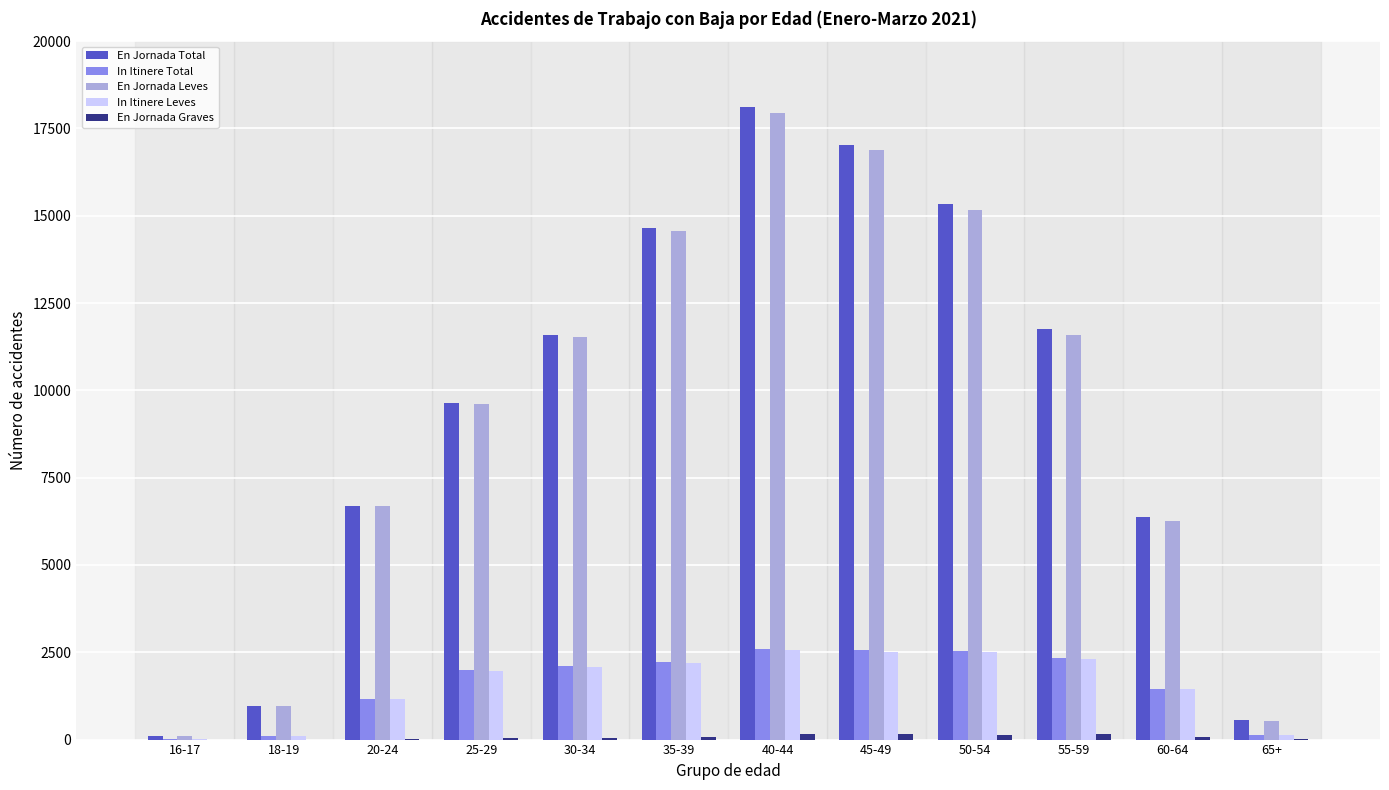

At which category is the sum across all series the highest?

40-44